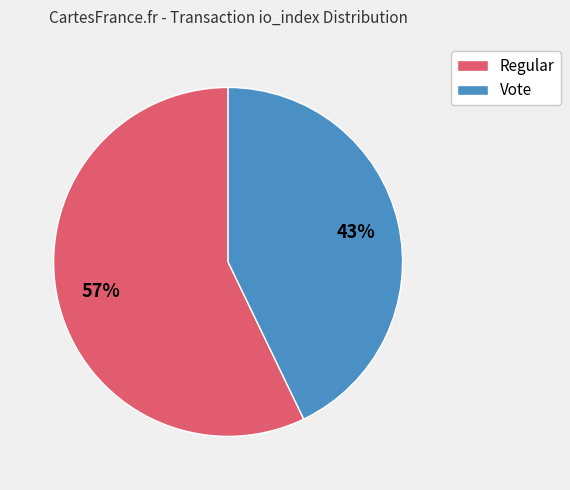

Which has a higher value, Regular or Vote?

Regular